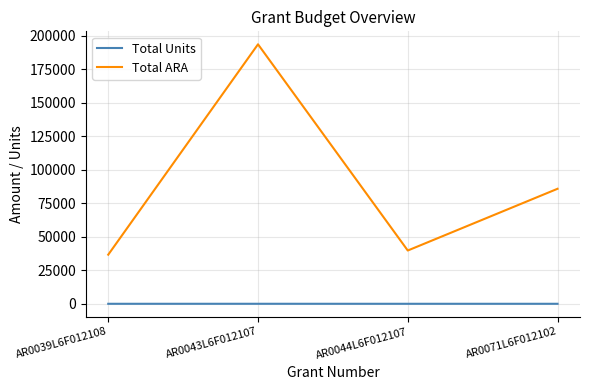

True or false: Total Units and Total ARA intersect in this chart.

False